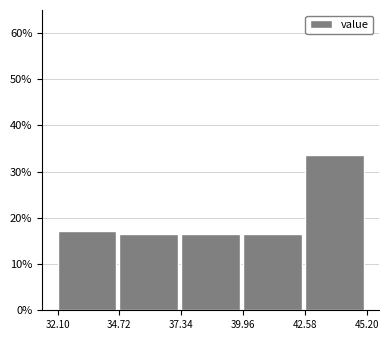

Over which range of the x-axis is the bar tallest?

42.58 to 45.20